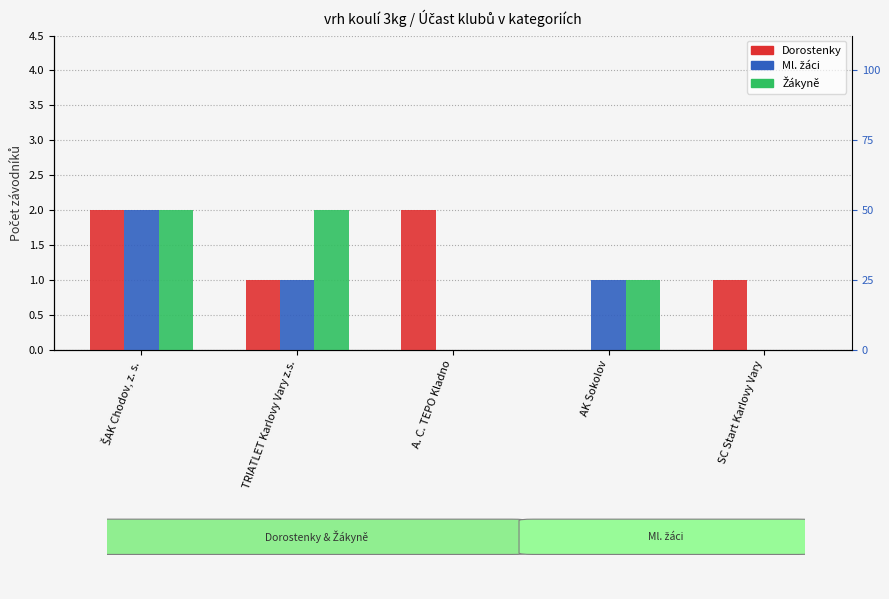

What is the total value across all series at SC Start Karlovy Vary?

1